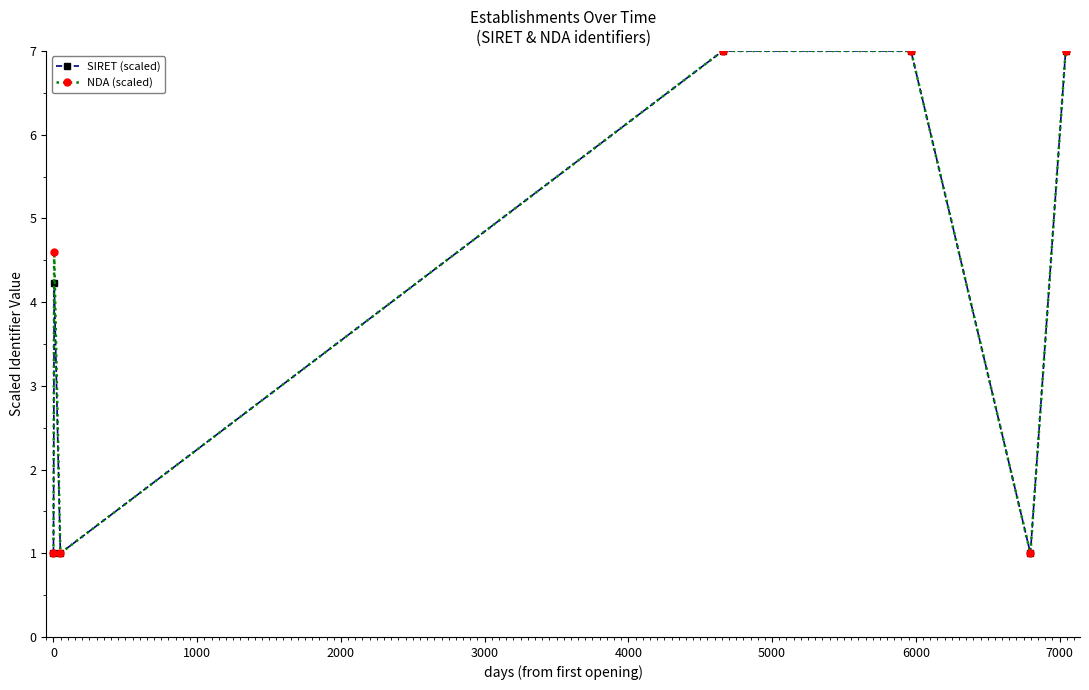

In SIRET (scaled), how many points are lower than both neighbors (excluding endpoints)?

2